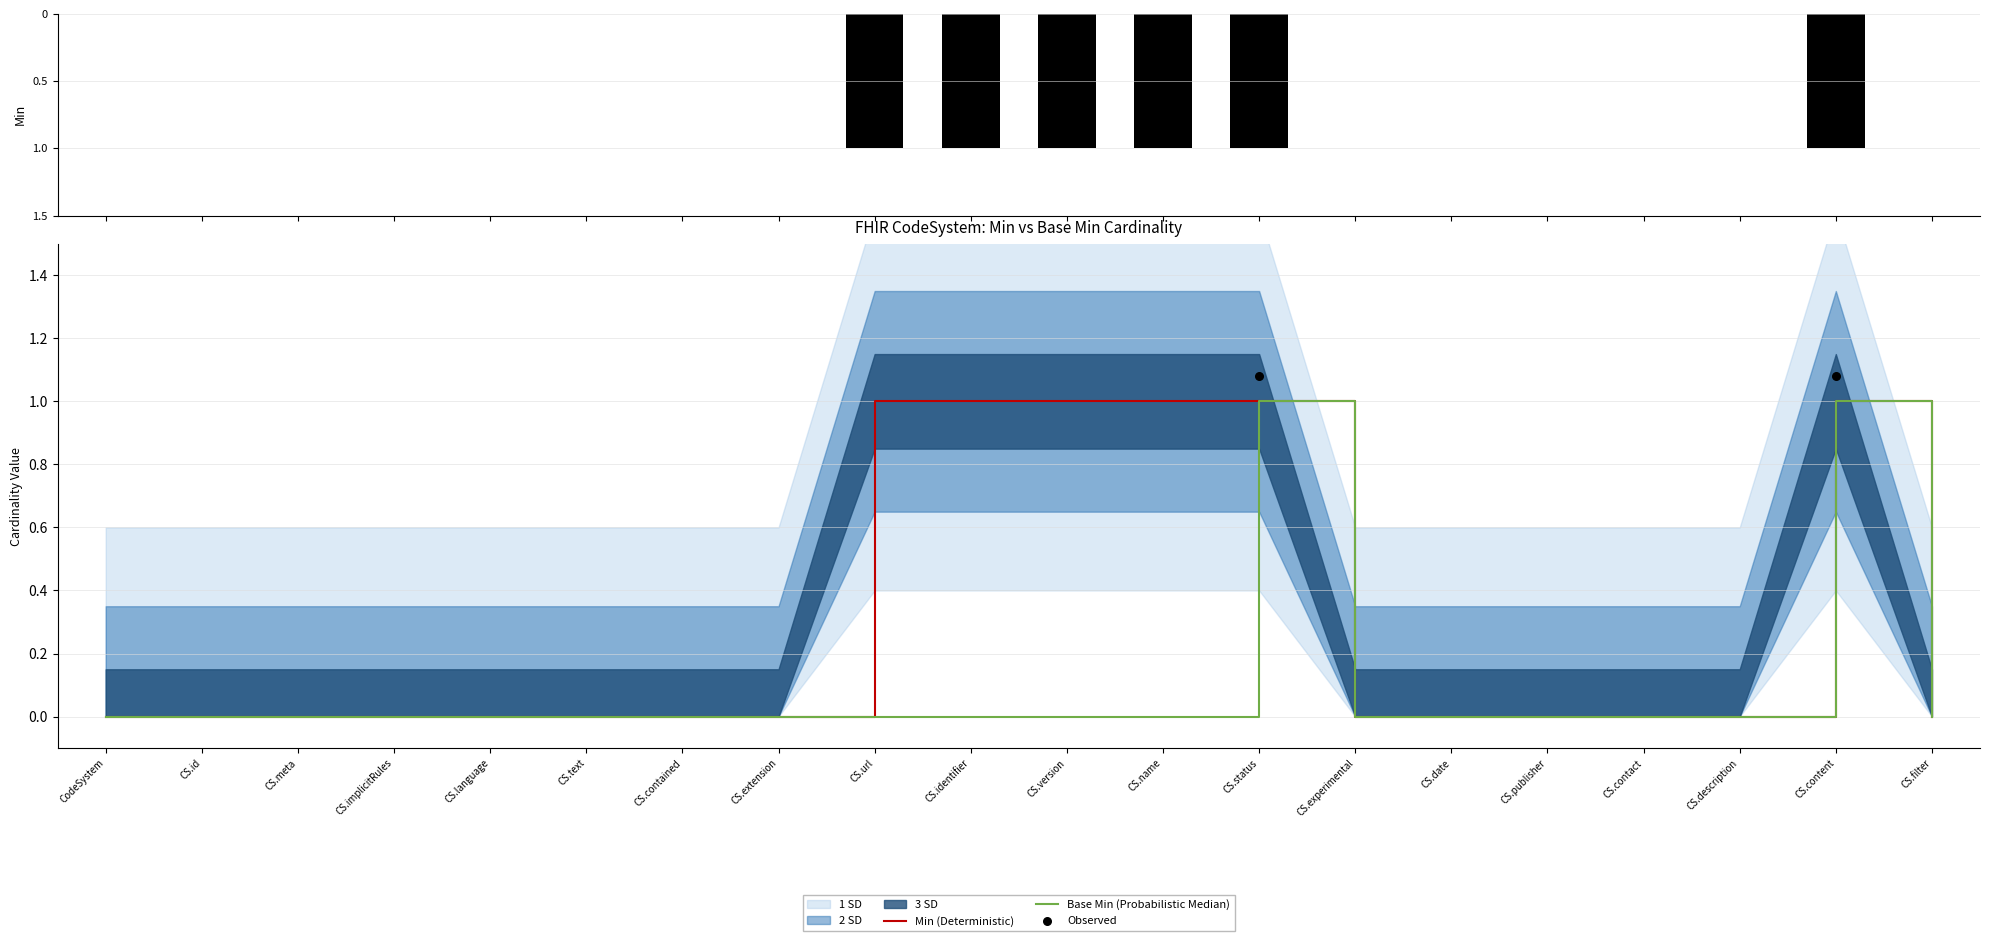

Which series has the largest total across all categories?

Base Min